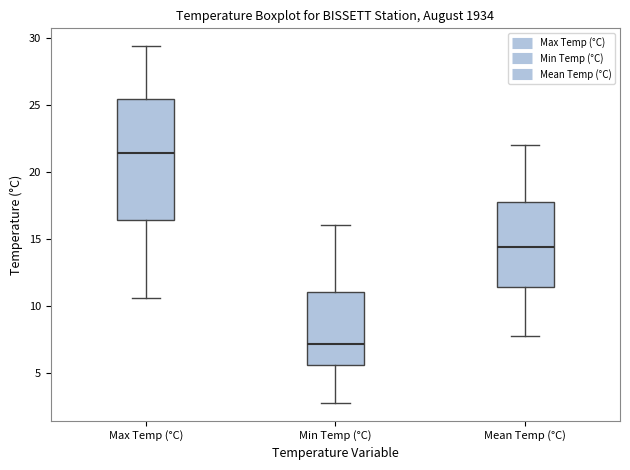

Which box has the highest median line?

Max Temp (°C)